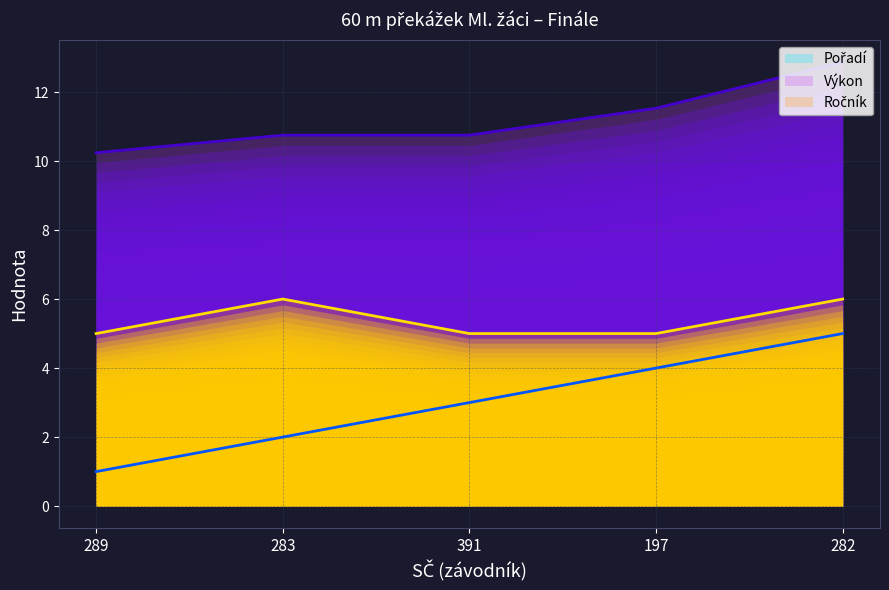

The Ročník series shows 3.2 at 289. True or false?

False